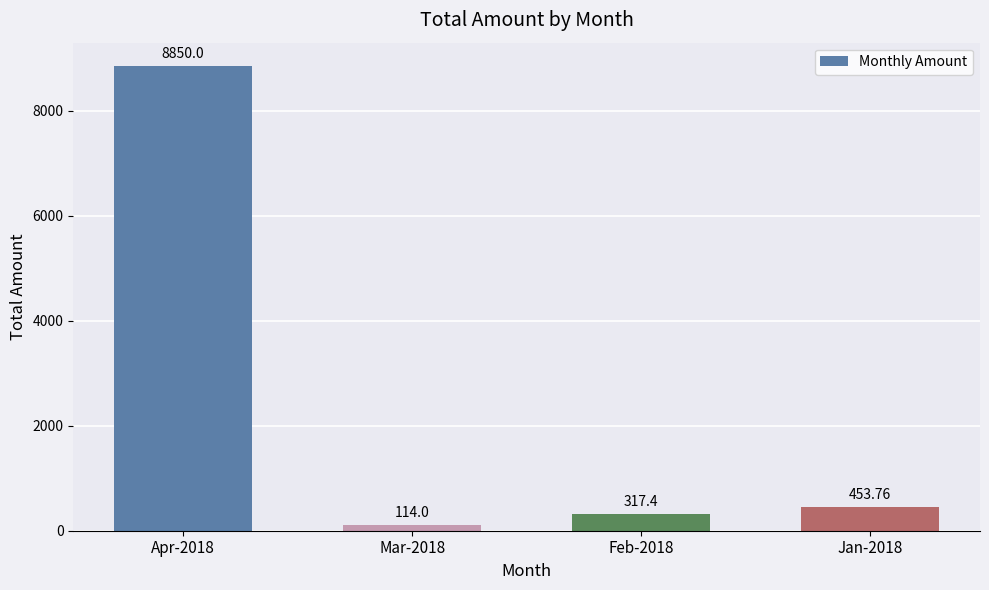

What is the difference between the maximum and second lowest values?

8532.6